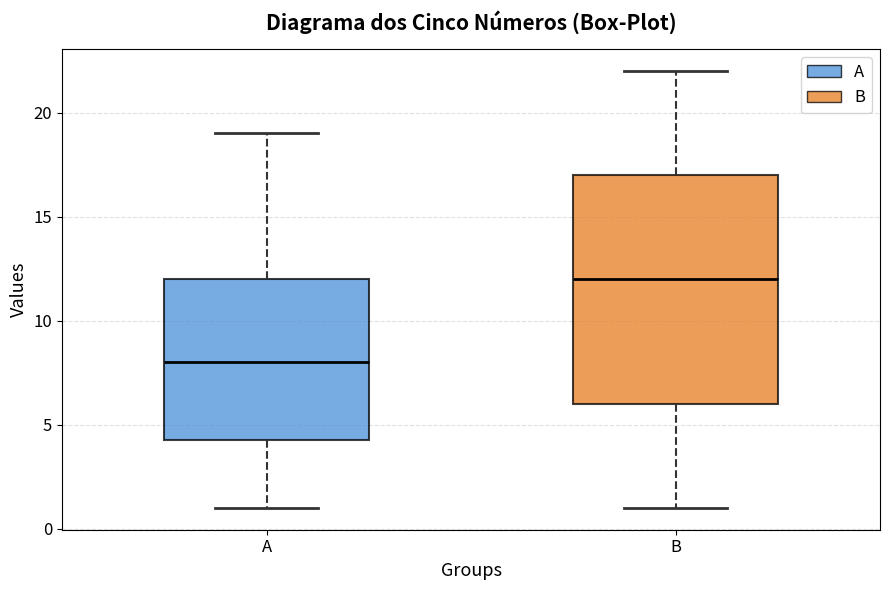

Reading left to right, read every box against the y-axis: the position of its median line, the range the box covers, and the ends of its whiskers. The values are not printed on the chart, so give them approximately, as read against the axis.

A: median 8.0, box 4.5 to 12.0, whiskers 1.0 to 19.0
B: median 12.0, box 6.0 to 17.0, whiskers 1.0 to 22.0